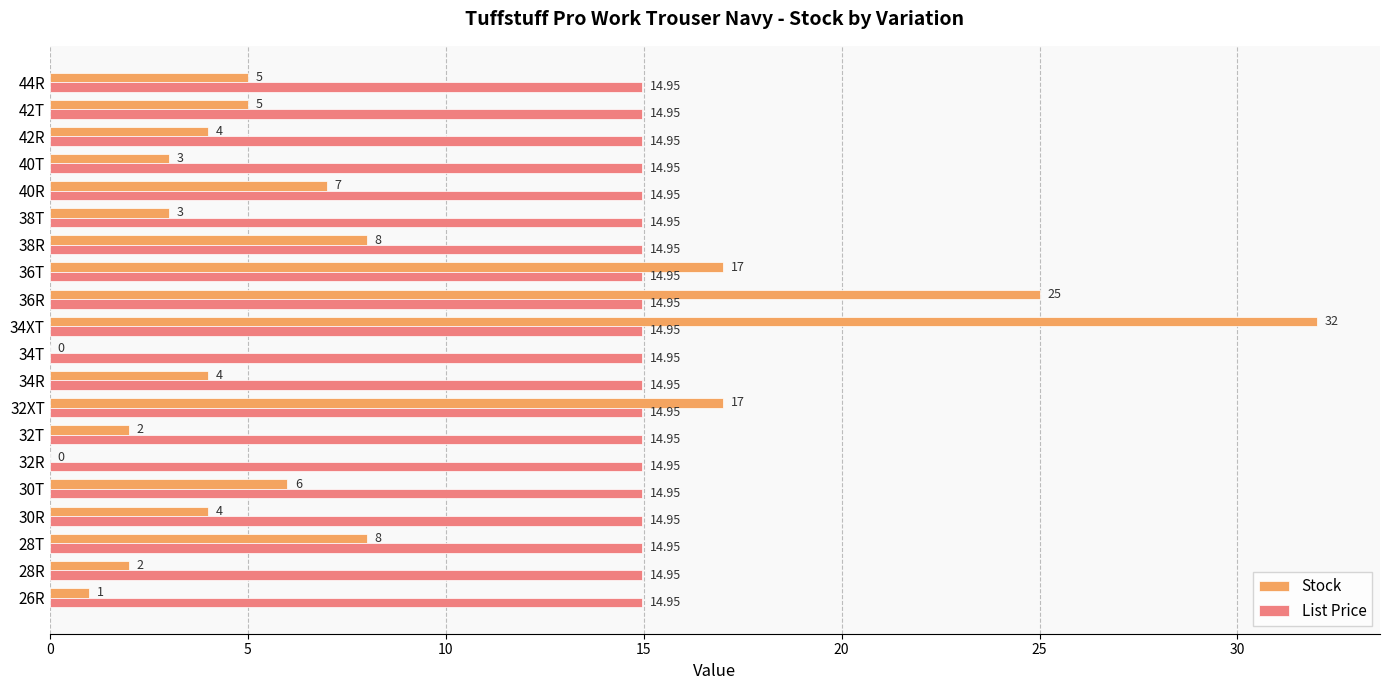

At which category is the sum across all series the highest?

34XT